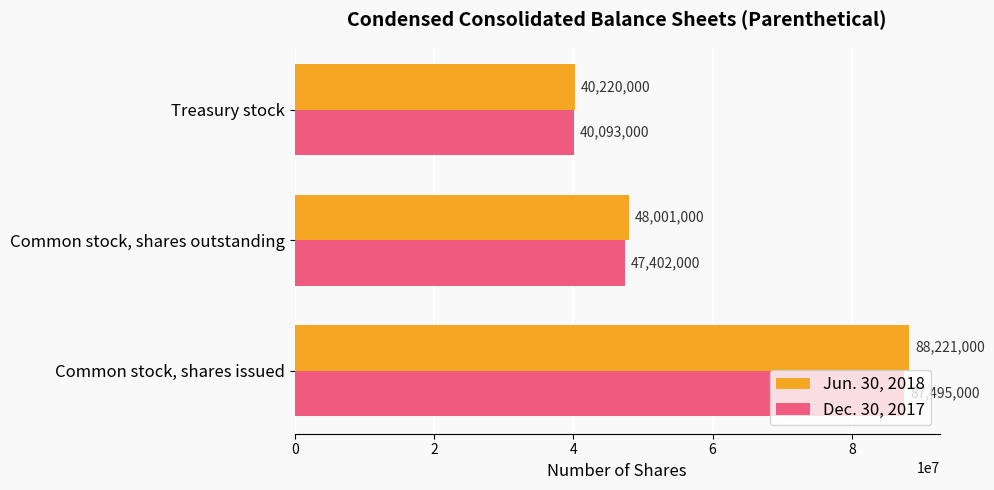

What is the difference between the maximum and minimum values in the Dec. 30, 2017 series?

47402000